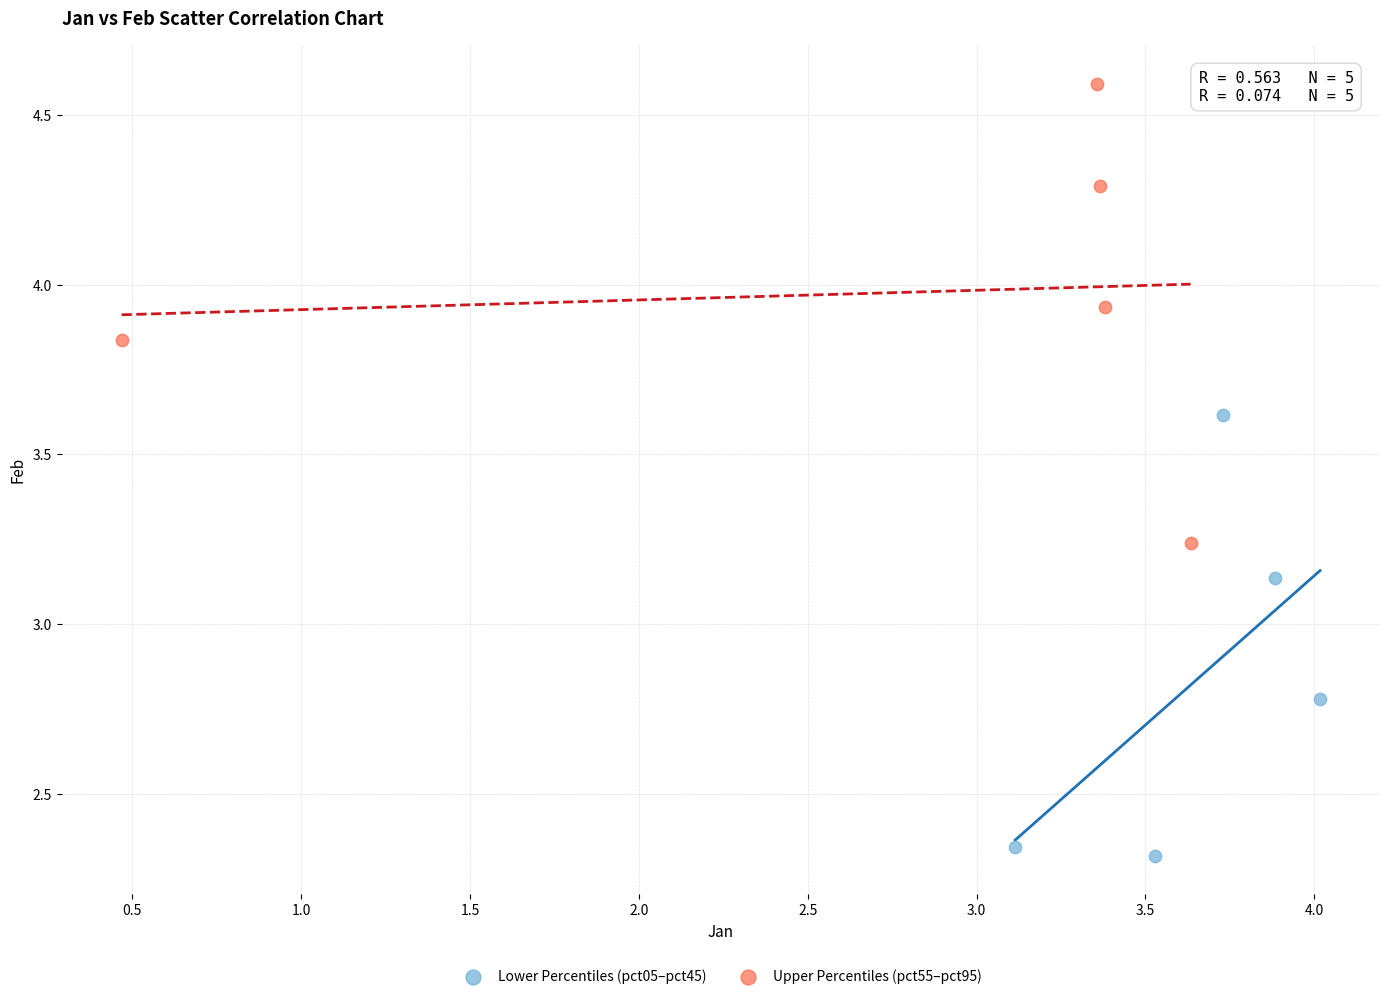

Which series contains the highest Y value?

Upper Percentiles (pct55–pct95)